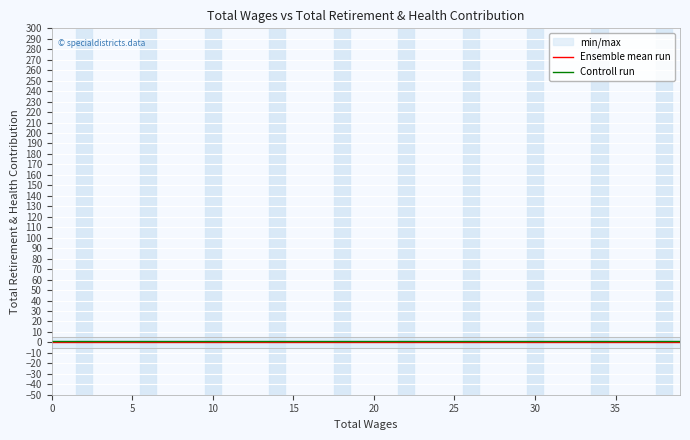

Between 5 and 32, which series saw the biggest shift?

Ensemble mean run